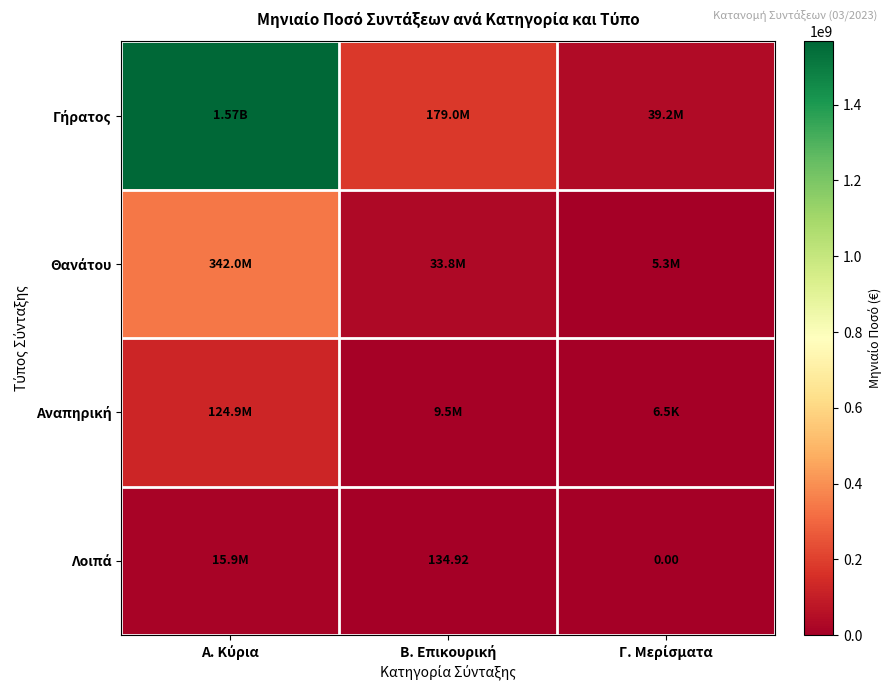

At Β. Επικουρική, list the series in order from smallest to largest.

Λοιπά, Αναπηρική, Θανάτου, Γήρατος